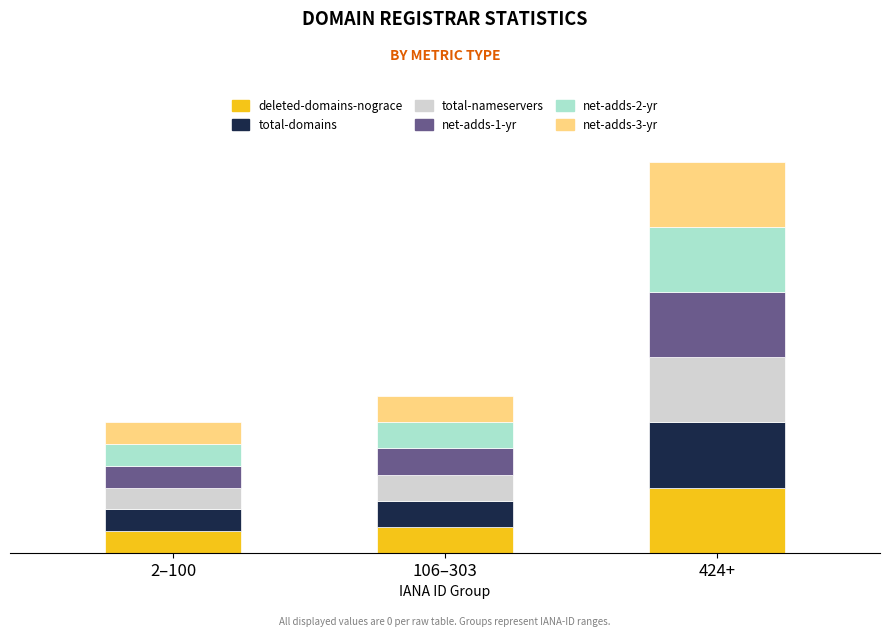

Are the bars grouped side by side (vs. stacked)?

No